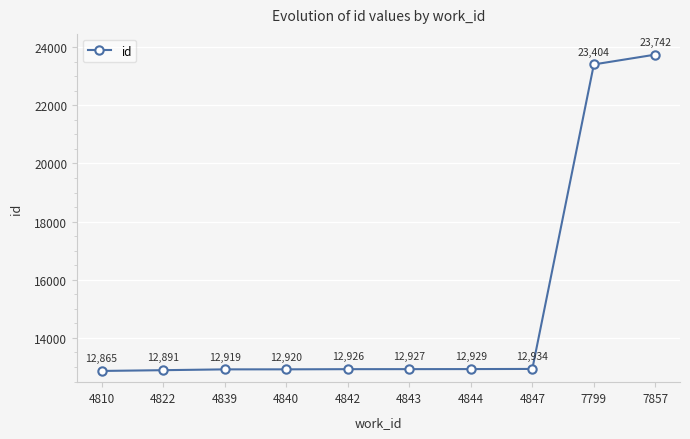

How many categories are shown in the chart?

10